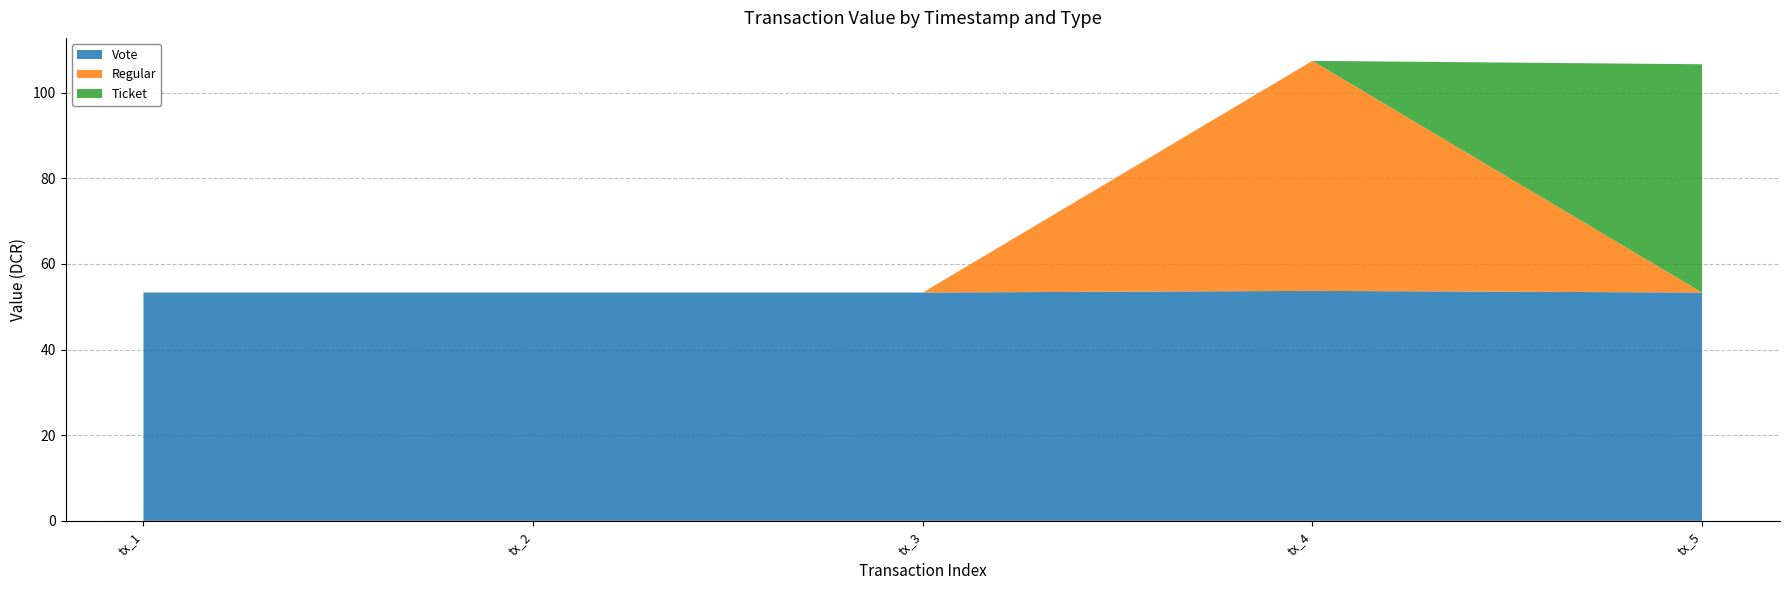

Reading left to right, list all the values displayed in this chart.

Vote: 53.3	53.3	53.3	53.7	53.3
Regular: 0.0	0.0	0.0	53.7	0.0
Ticket: 0.0	0.0	0.0	0.0	53.3